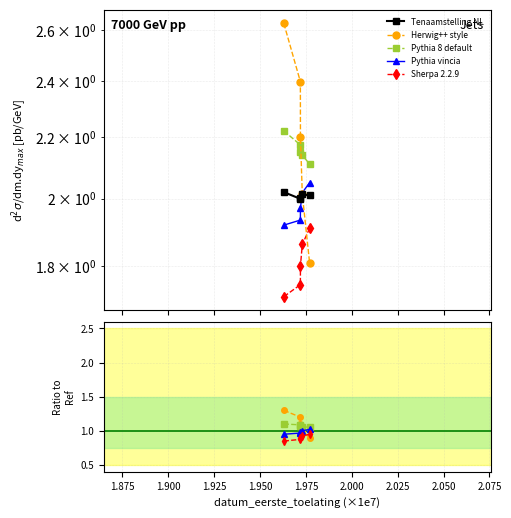

What is the value of the Pythia vincia point at the 4th from the left?

1.0